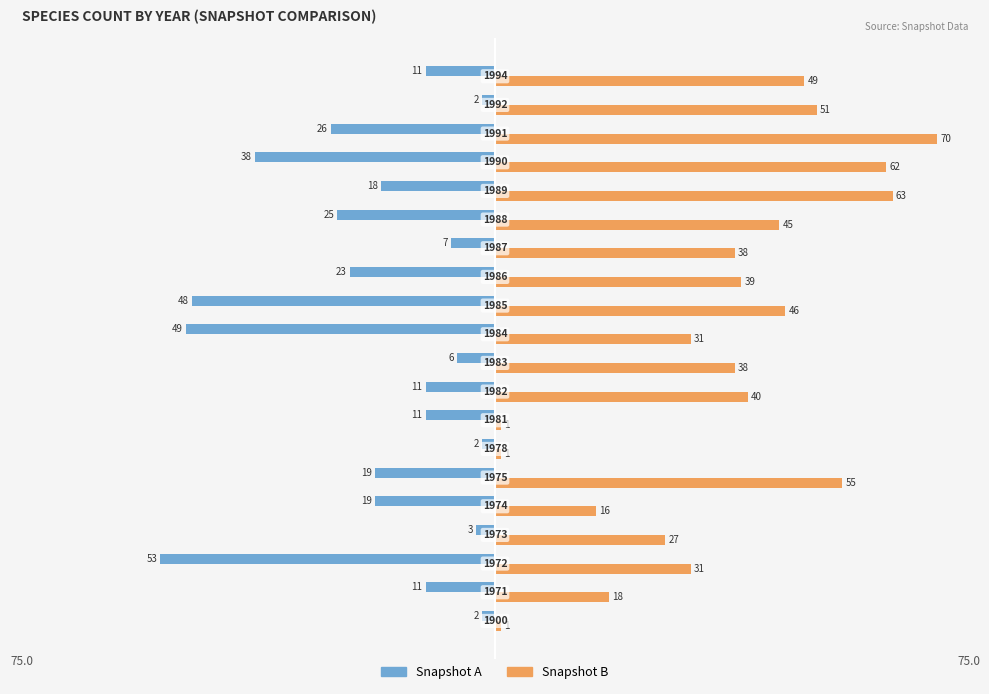

What are all the series names shown in the legend?

Snapshot A, Snapshot B